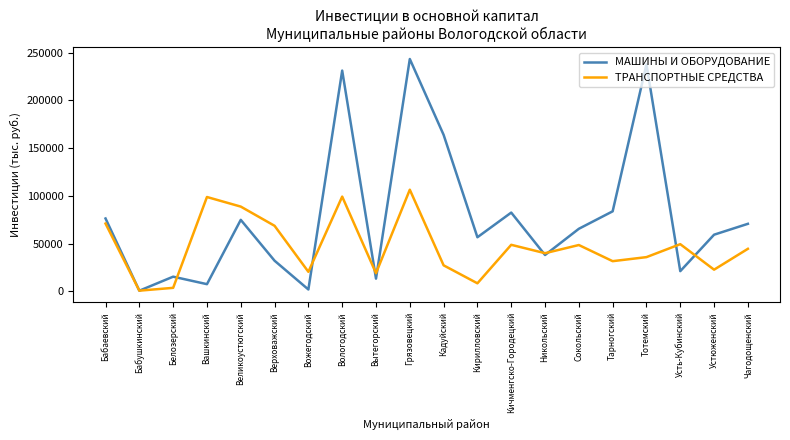

What is the difference between the second highest and second lowest values in the МАШИНЫ И ОБОРУДОВАНИЕ series?

235938